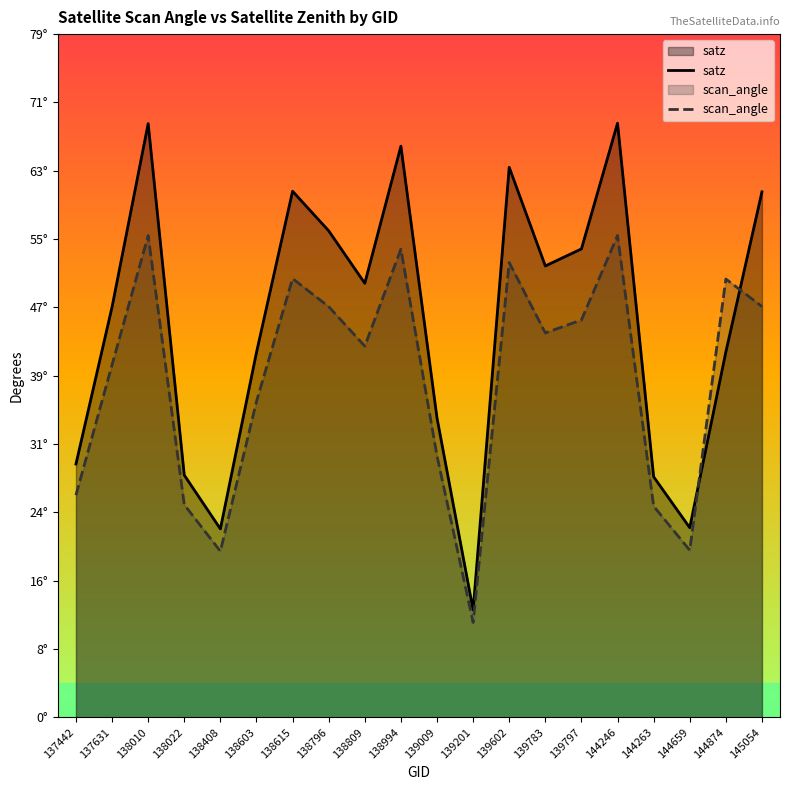

True or false: satz has a value of 42.0 at 144874.

True